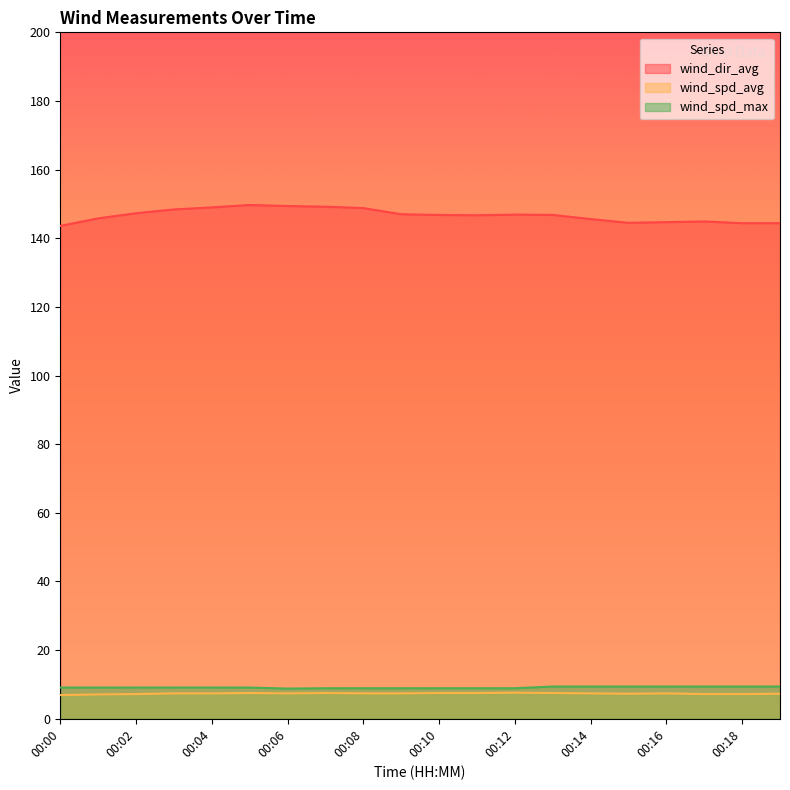

Does the chart have visible grid lines?

No